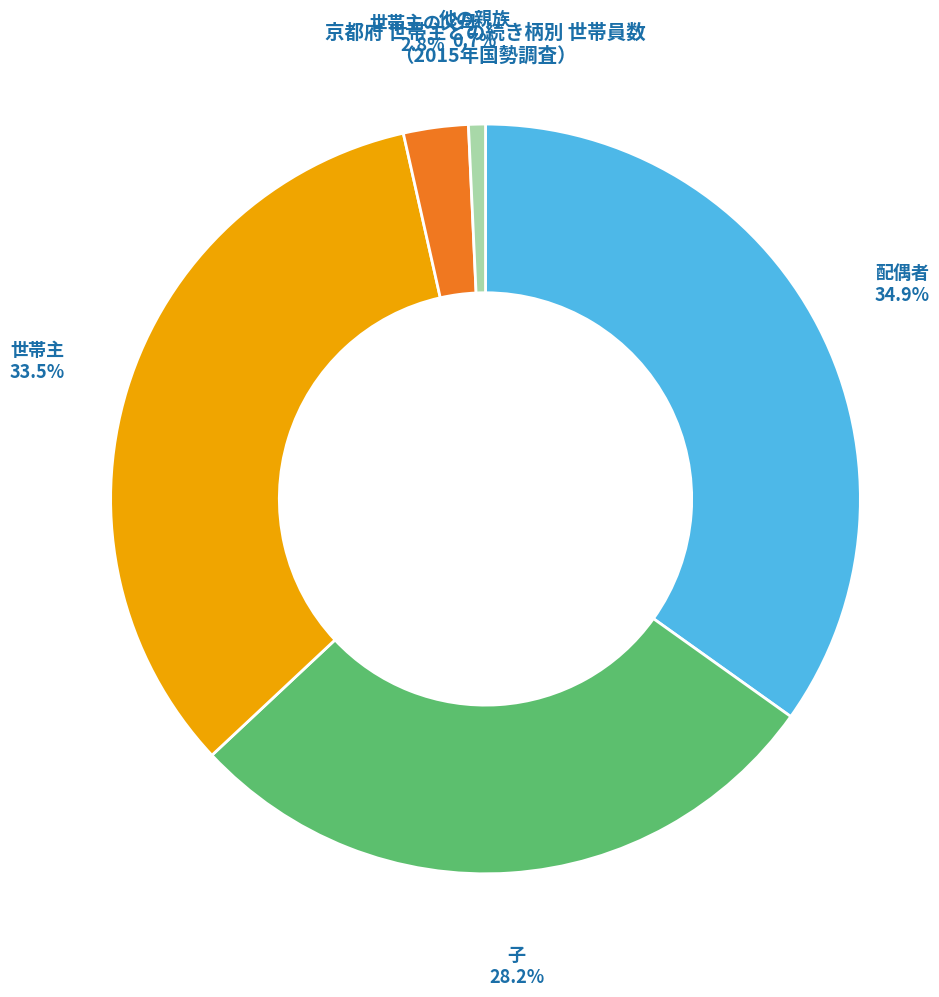

To the nearest percent, what is the difference between the 世帯主の父母 and 子 slice percentages?

25%